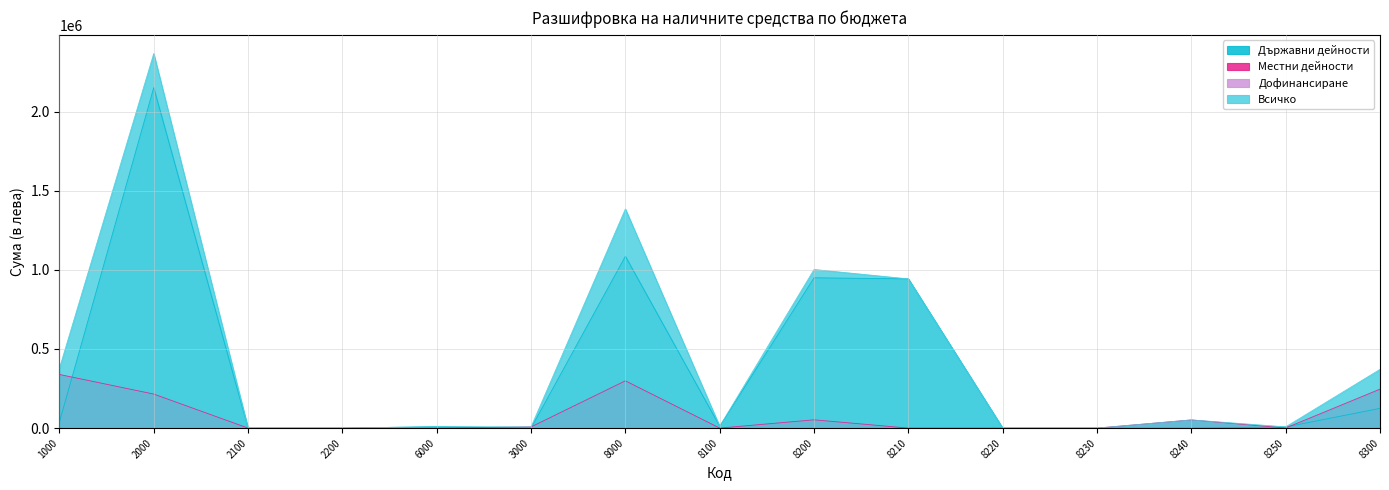

At which category does Държавни дейности reach its first local valley?

3000